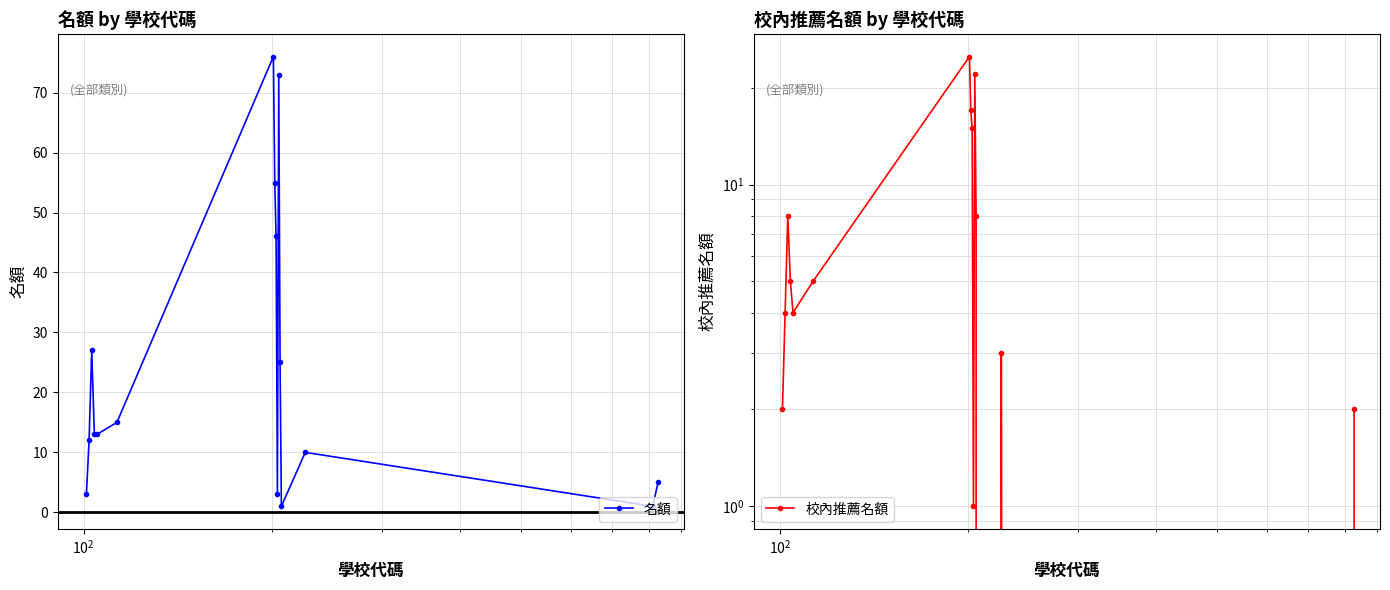

What is the difference between the maximum and minimum values in the 名額 series?

75